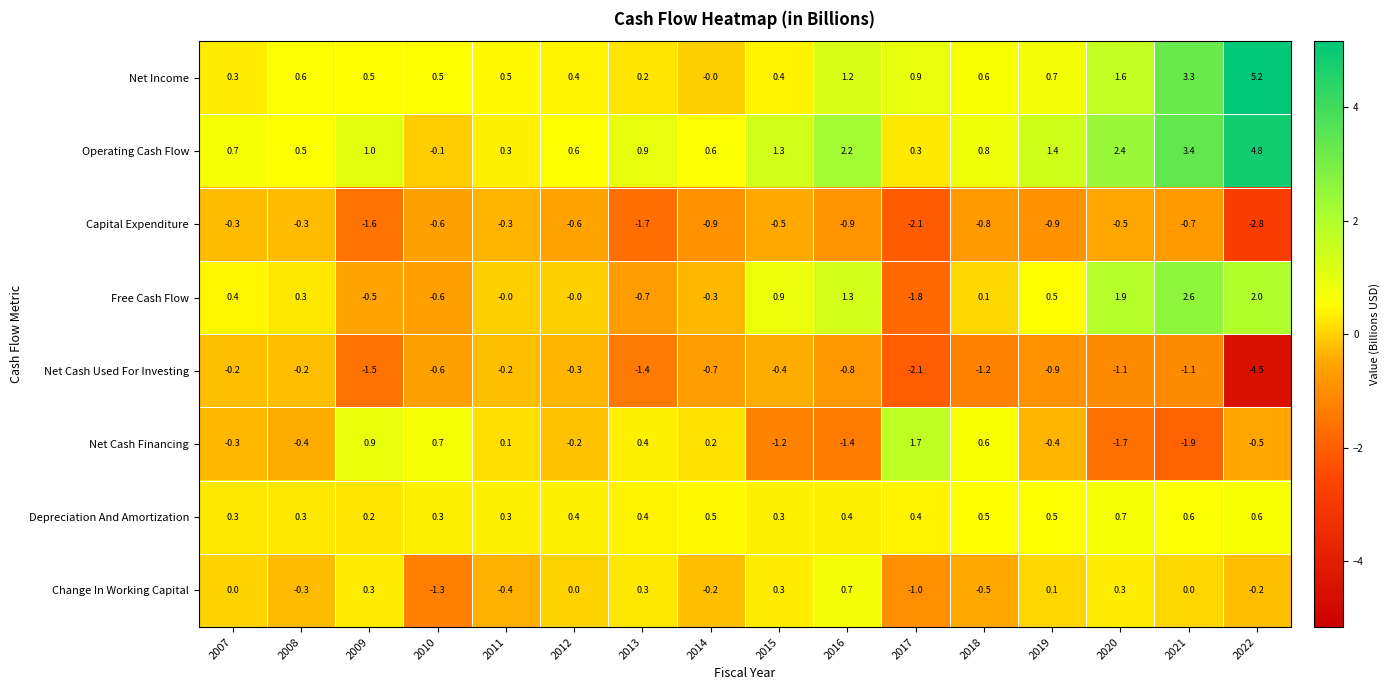

Which series changed the most between 2015 and 2020?

Net Income